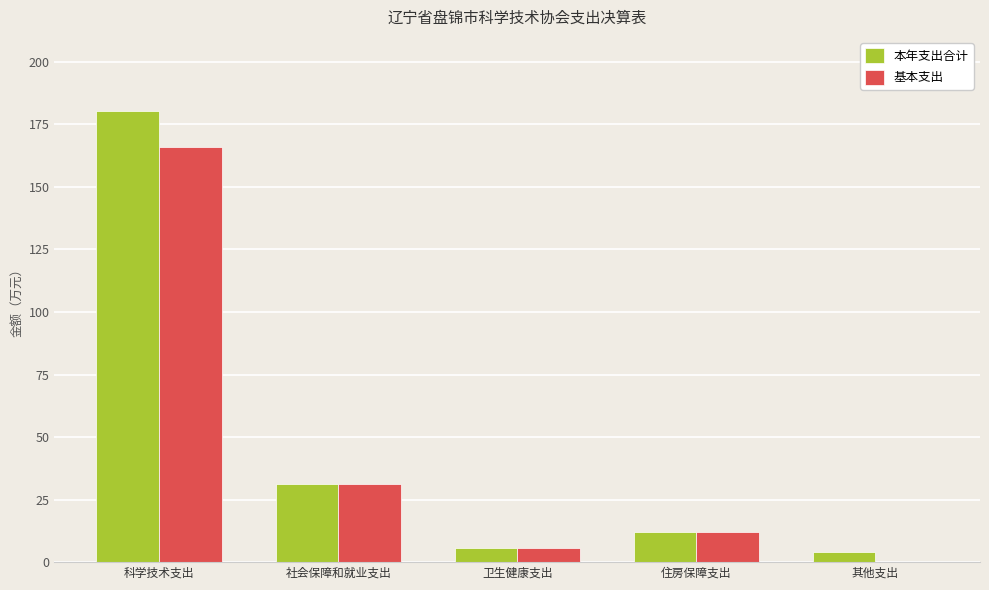

How many groups of bars are there?

5